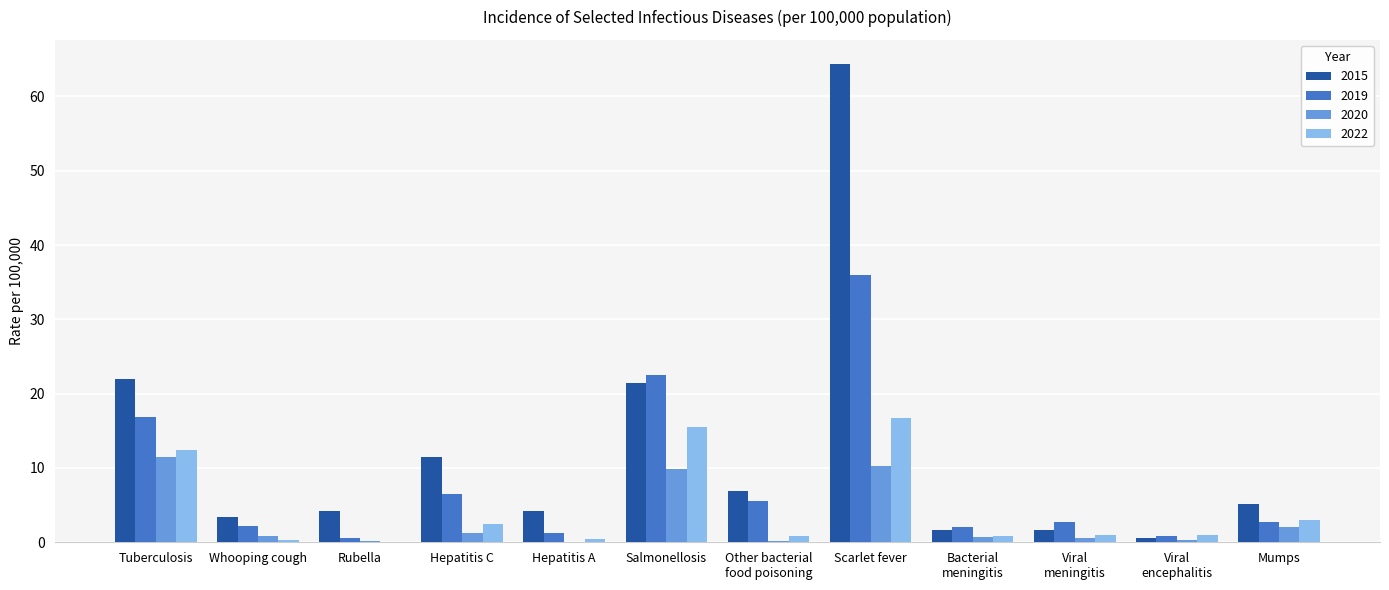

What are all the series names shown in the legend?

2015, 2019, 2020, 2022